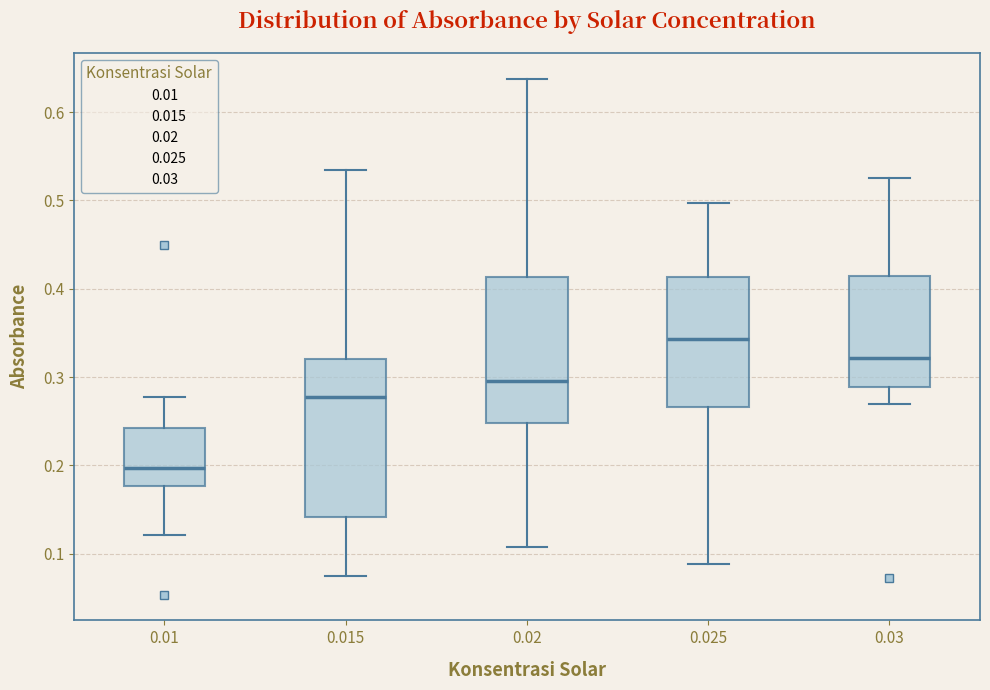

Reading left to right, transcribe this box plot: for each box, give where its median line is, the range the box spans, and where its two whiskers end, as read against the y-axis. The values are not printed on the chart, so give them approximately, as read against the axis.

0.01: median 0.20, box 0.18 to 0.24, whiskers 0.12 to 0.28
0.015: median 0.28, box 0.14 to 0.32, whiskers 0.07 to 0.53
0.02: median 0.30, box 0.25 to 0.41, whiskers 0.11 to 0.64
0.025: median 0.34, box 0.27 to 0.41, whiskers 0.09 to 0.50
0.03: median 0.32, box 0.29 to 0.41, whiskers 0.27 to 0.52